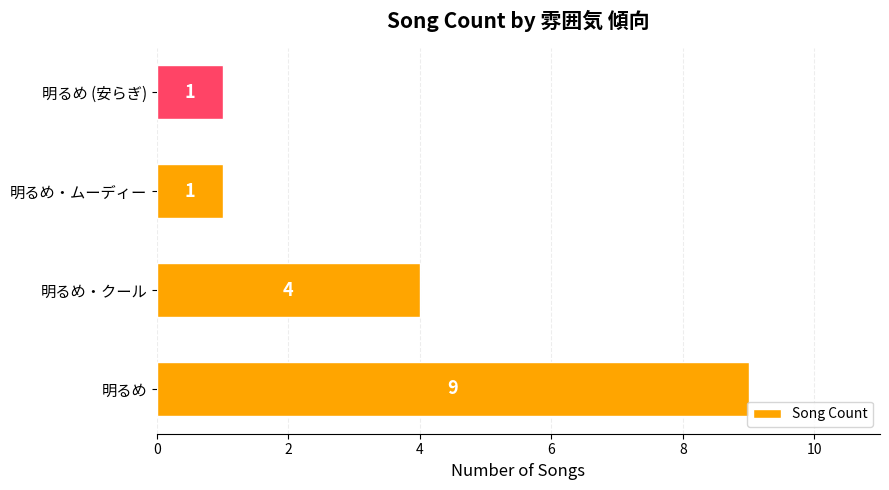

At which category does the chart reach its peak across all series?

明るめ